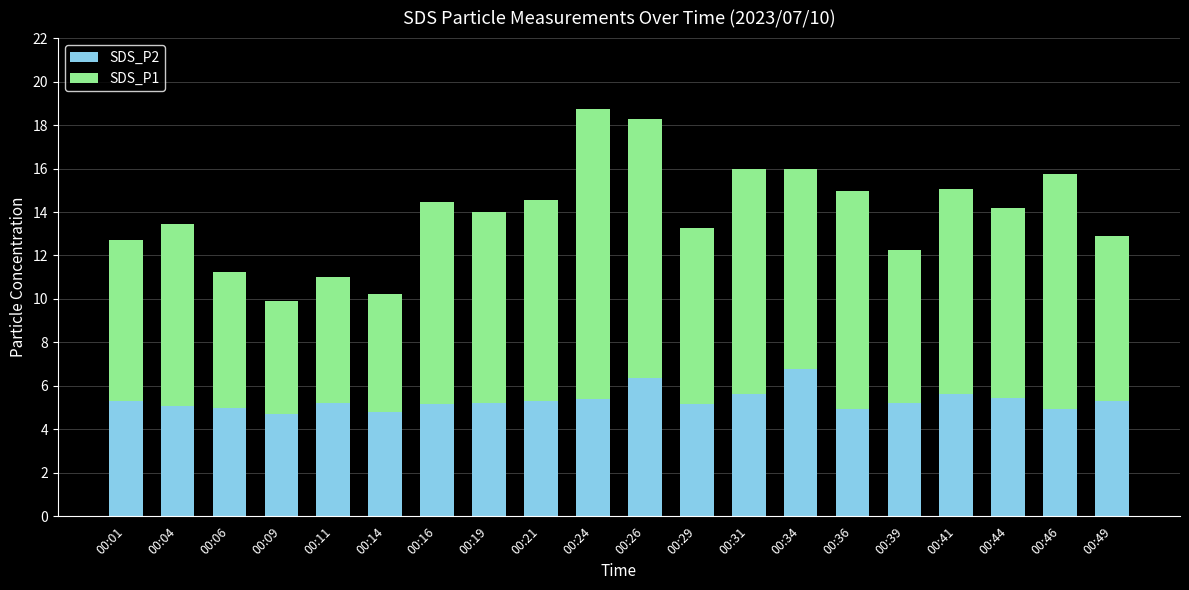

What is the sum of all SDS_P2 values?

106.6